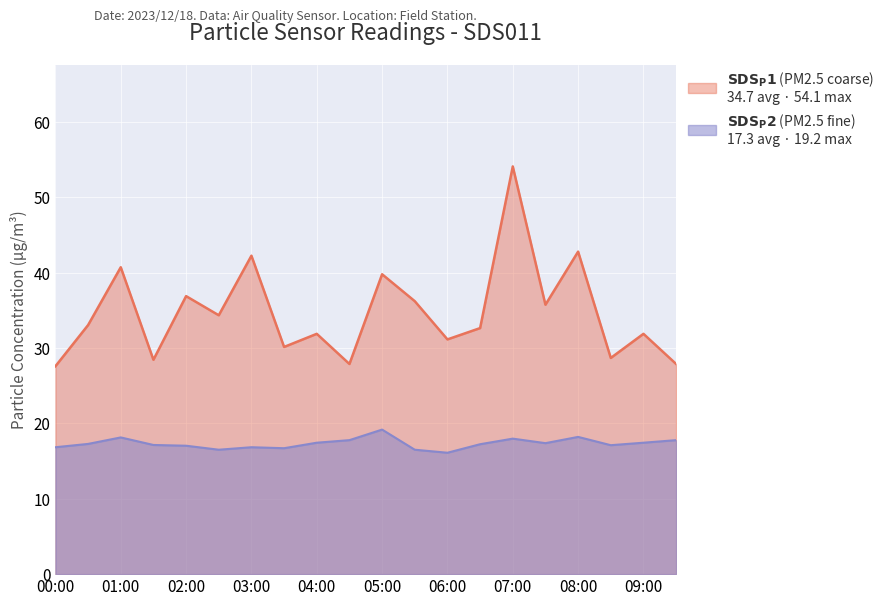

True or false: SDS_P1 and SDS_P2 cross at least once.

False